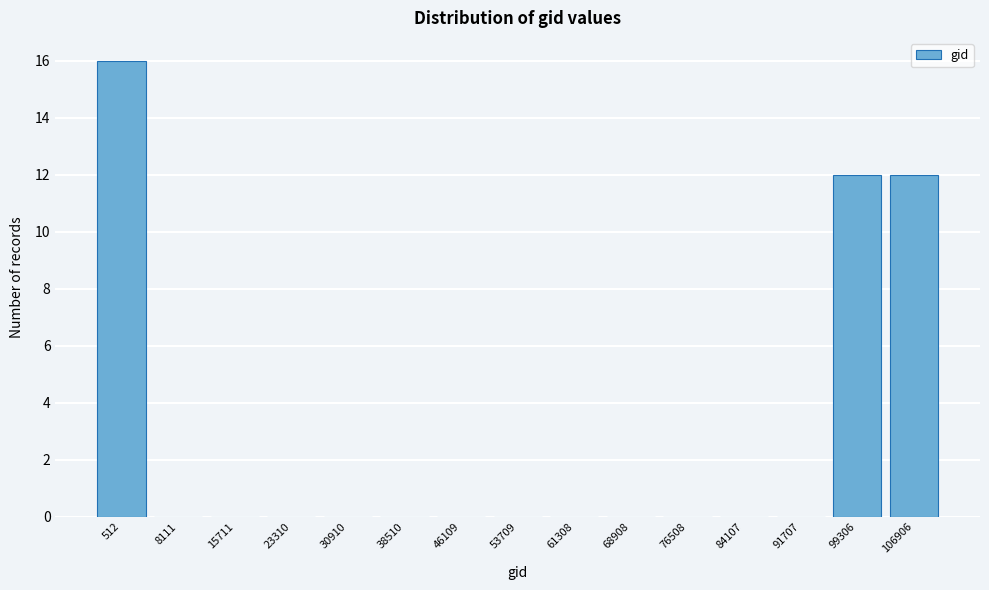

Reading left to right, what are all the values shown in this chart?

512=16	8111=0	15711=0	23310=0	30910=0	38510=0	46109=0	53709=0	61308=0	68908=0	76508=0	84107=0	91707=0	99306=12	106906=12